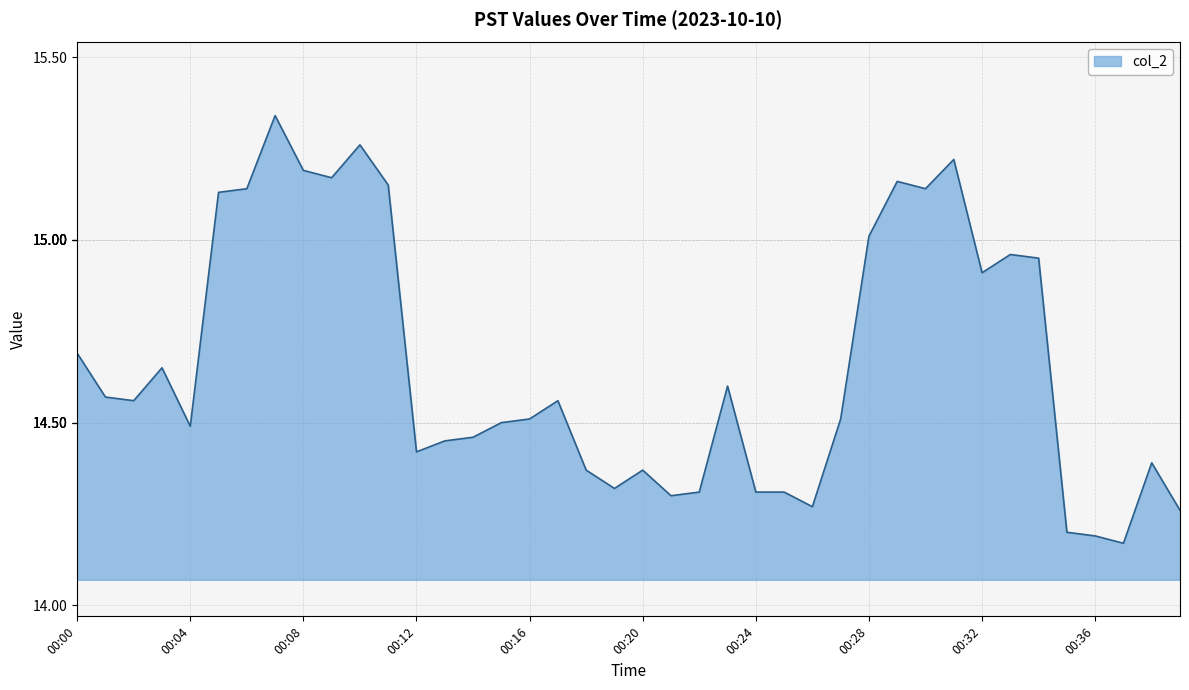

How many categories are shown in the chart?

40